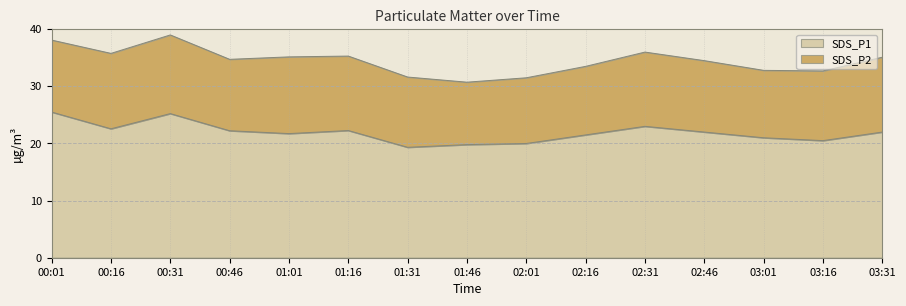

The value at 02:16 is 21.5. True or false?

True